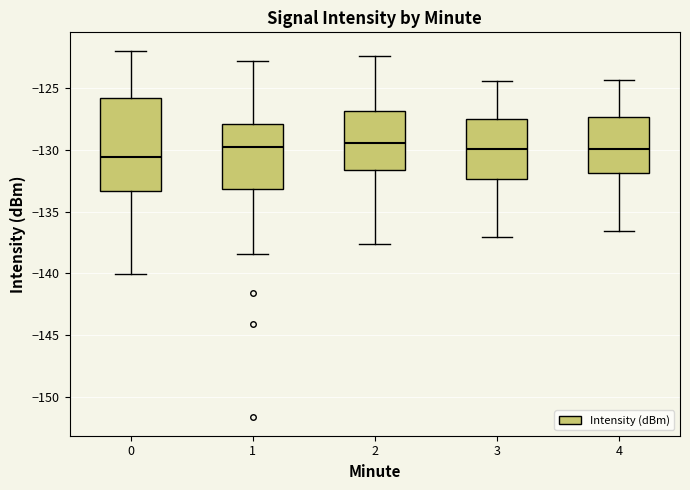

Reading left to right, read every box against the y-axis: the position of its median line, the range the box covers, and the ends of its whiskers. The values are not printed on the chart, so give them approximately, as read against the axis.

0: median -130.5, box -133.5 to -126.0, whiskers -140.0 to -122.0
1: median -130.0, box -133.0 to -128.0, whiskers -138.5 to -123.0
2: median -129.5, box -131.5 to -127.0, whiskers -137.5 to -122.5
3: median -130.0, box -132.5 to -127.5, whiskers -137.0 to -124.5
4: median -130.0, box -132.0 to -127.5, whiskers -136.5 to -124.5